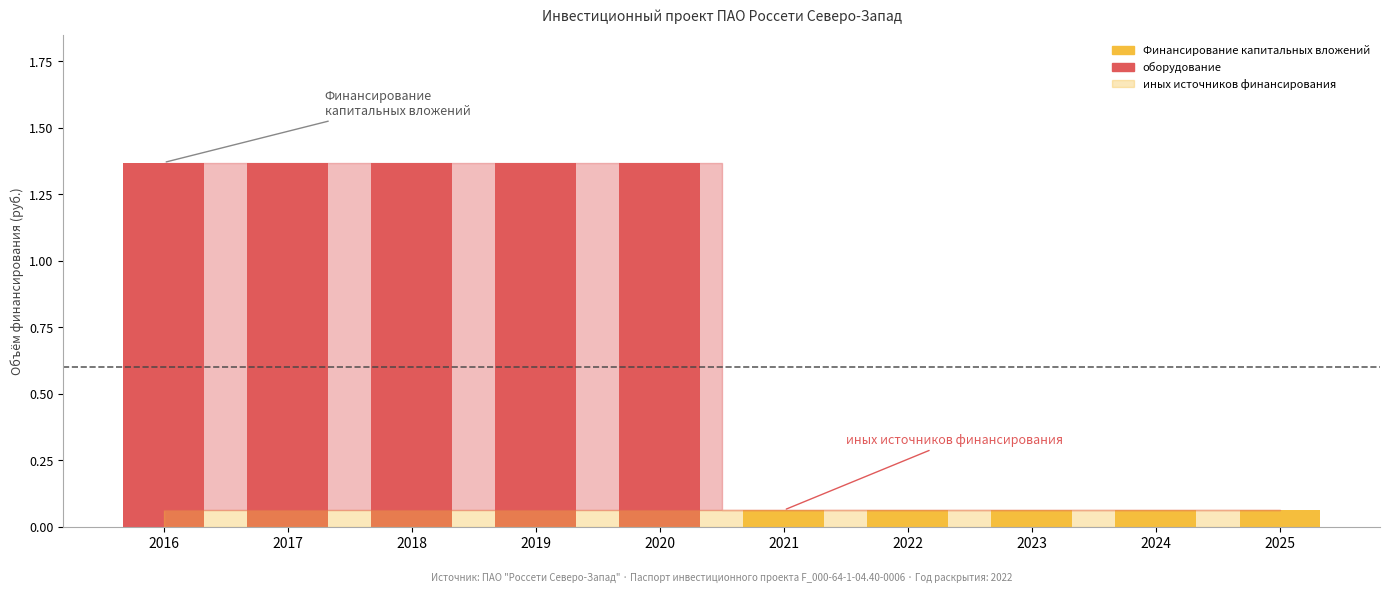

At which label does иных источников финансирования reach its minimum?

2016